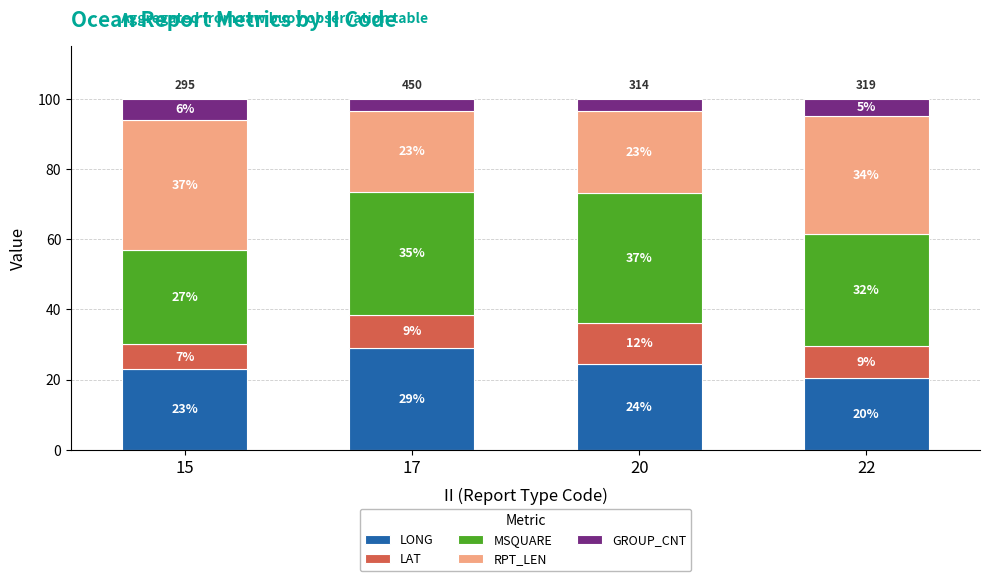

How many bars are there in total?

4